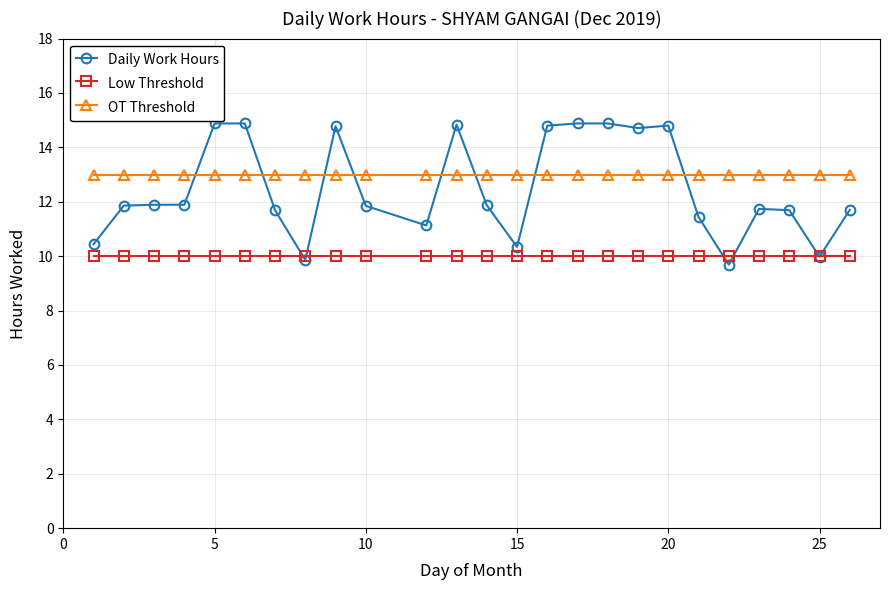

What is the smallest value displayed?

9.7